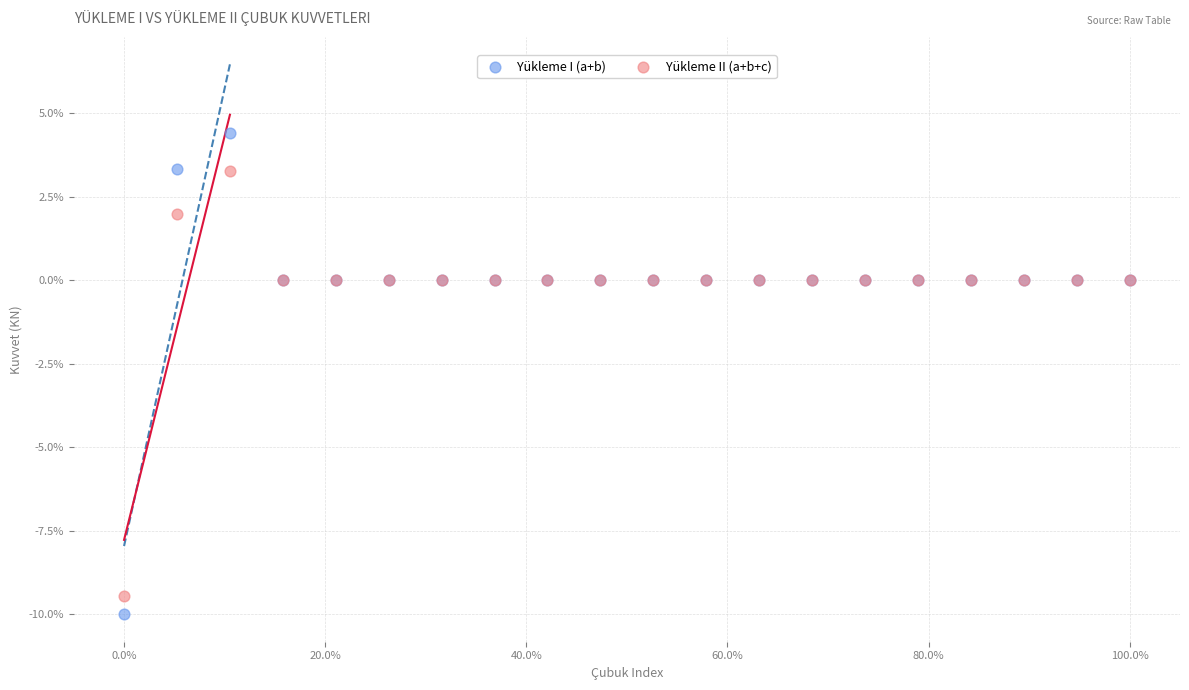

Which series has the largest Y range (max minus min)?

Yükleme I (a+b)